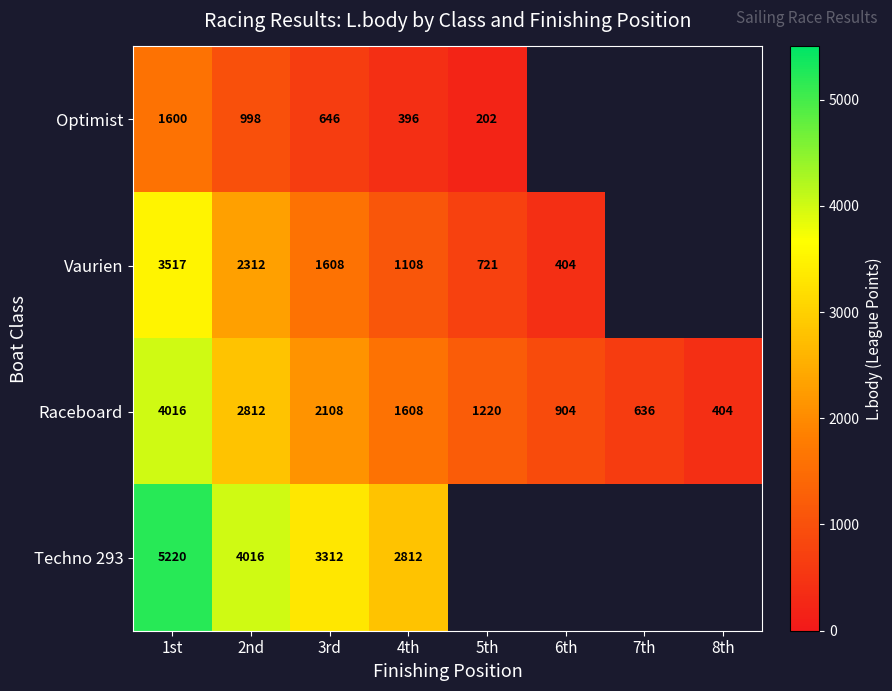

What is the difference between the second highest and minimum values in the Raceboard series?

2408.0